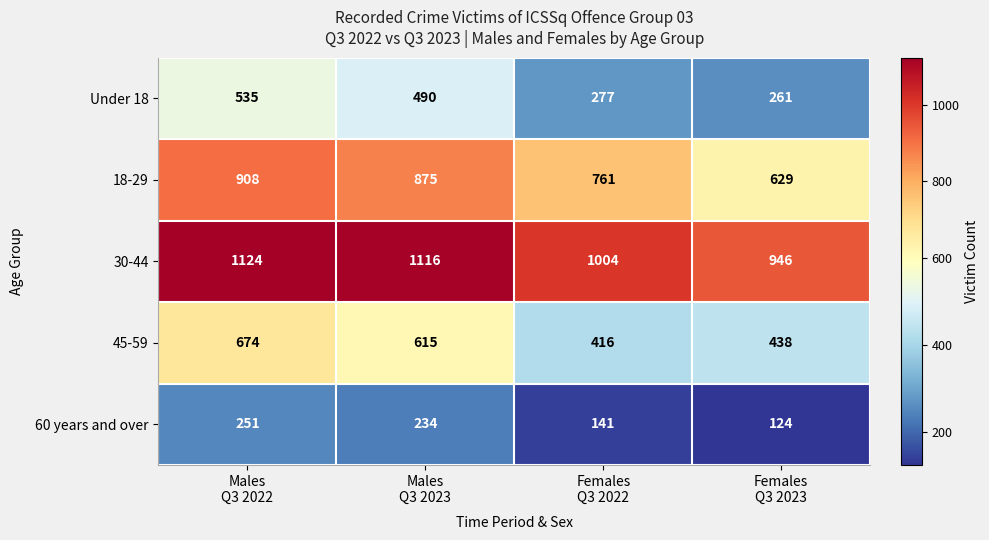

What is the maximum value for 18-29?

908